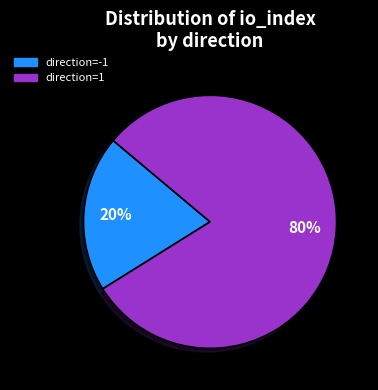

Between direction=-1 and direction=1, which is larger?

direction=1